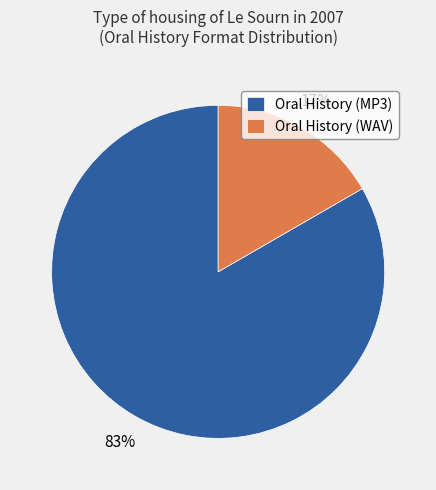

Count the number of slices in the pie.

2